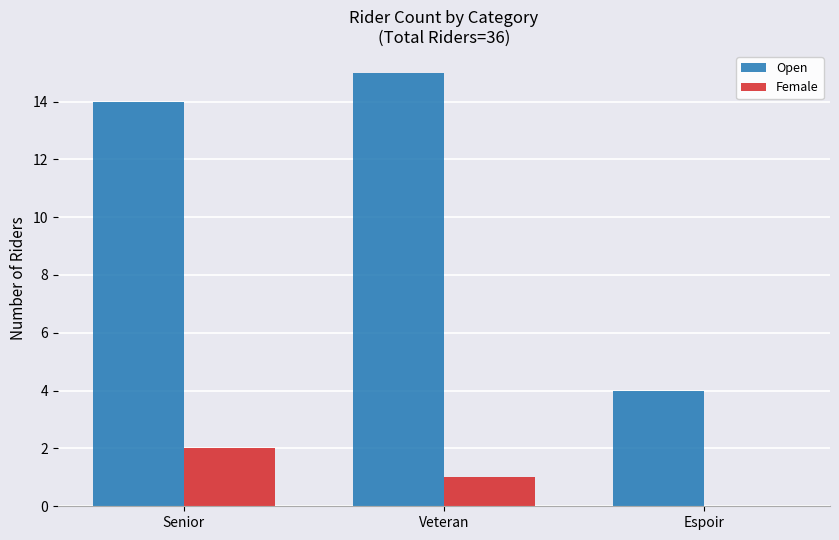

Reading left to right, transcribe all the data shown in this chart.

Open: 14	15	4
Female: 2	1	0